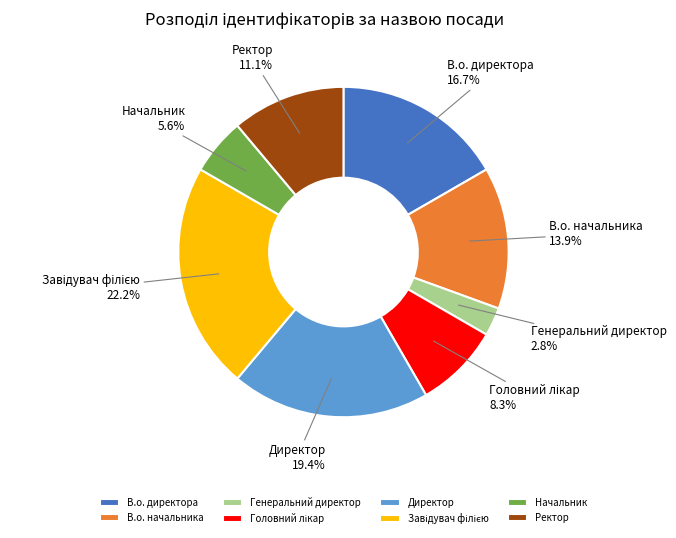

The Генеральний директор slice represents 3% of the pie. True or false?

True